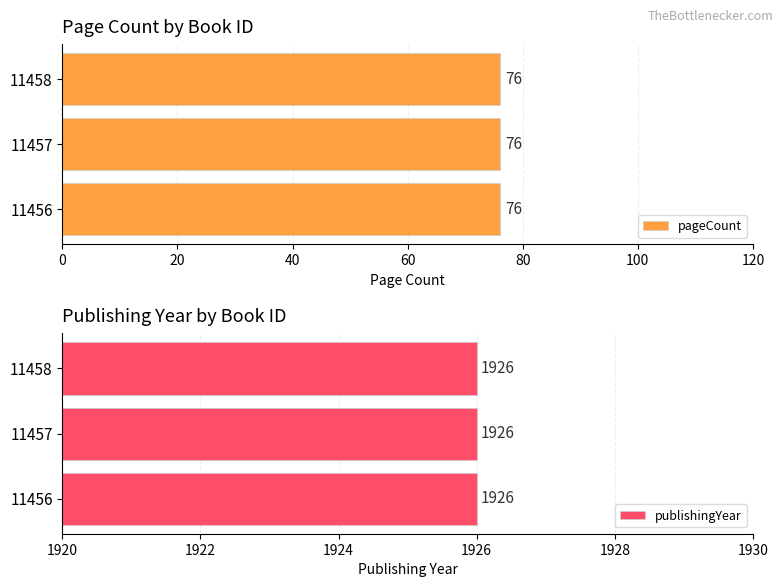

Read the pageCount value at 11457.

76